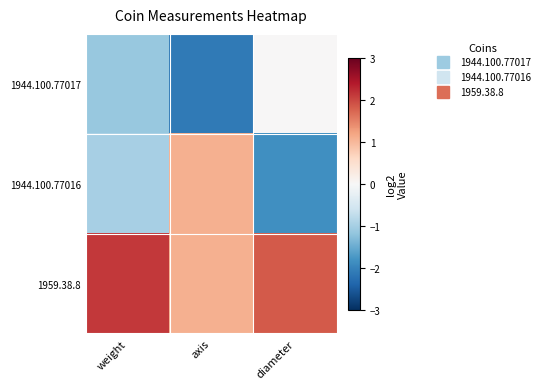

What is the maximum value shown in the chart?

2.1